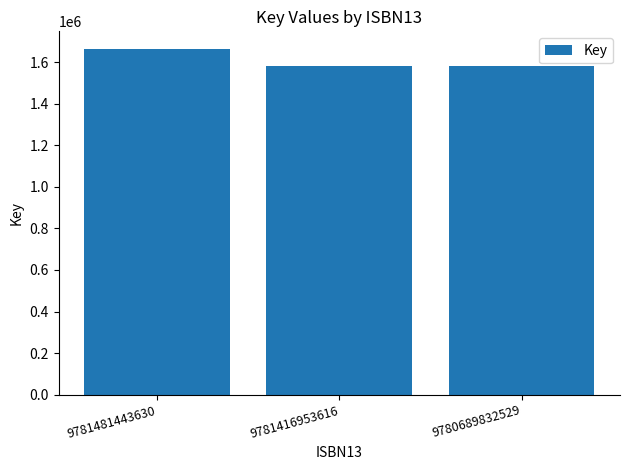

What is the minimum value shown in the chart?

1579119